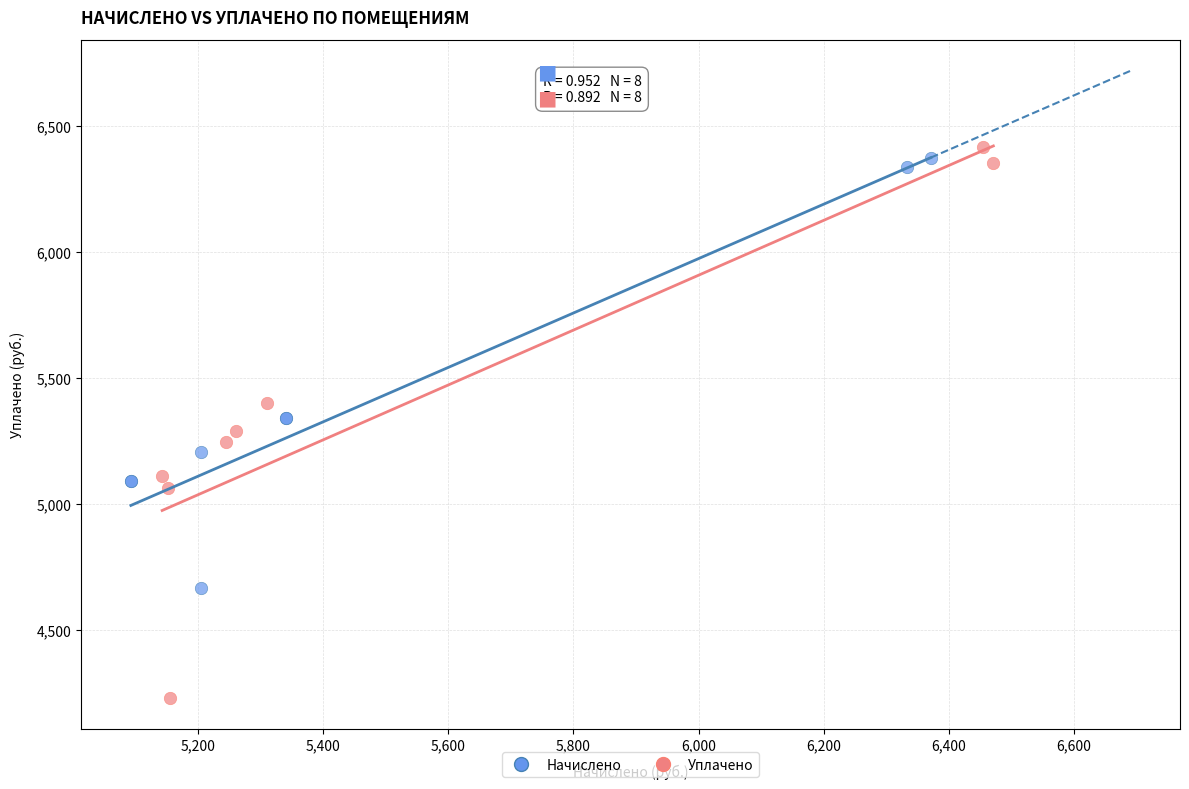

Which series contains the lowest Y value?

Уплачено